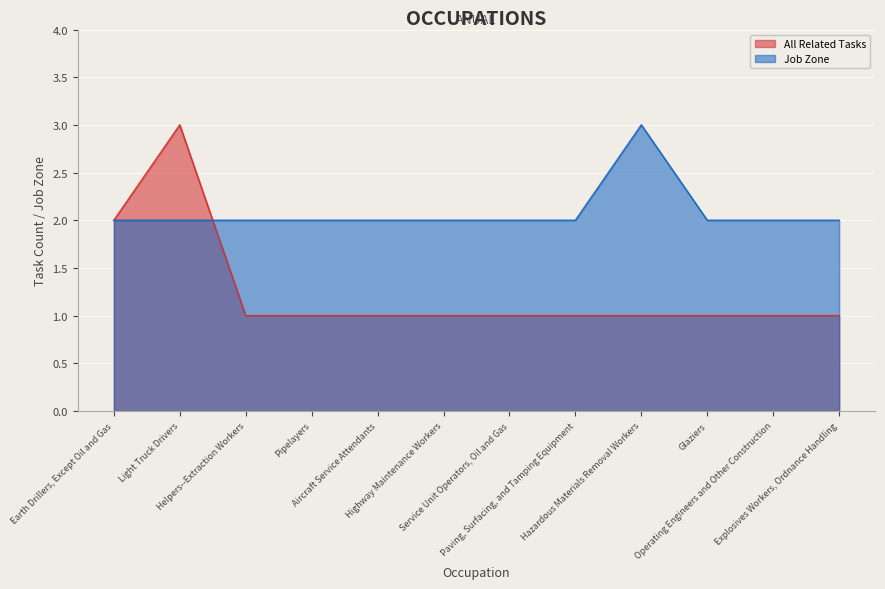

Is it true that All Related Tasks equals 1 at Hazardous Materials Removal Workers?

False